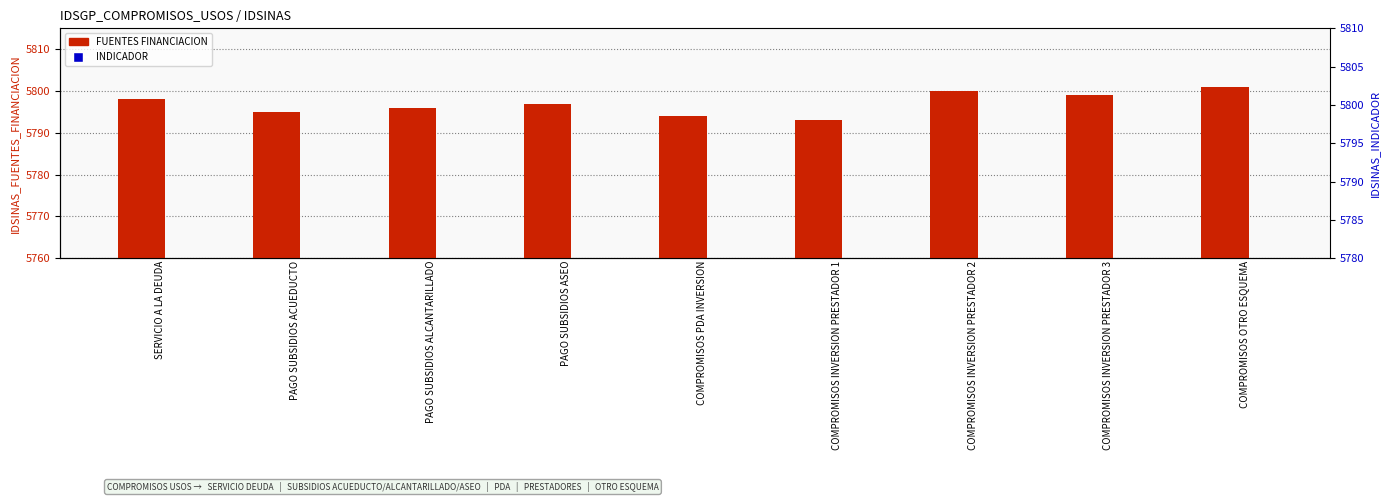

What position from the left is PAGO SUBSIDIOS ASEO?

4